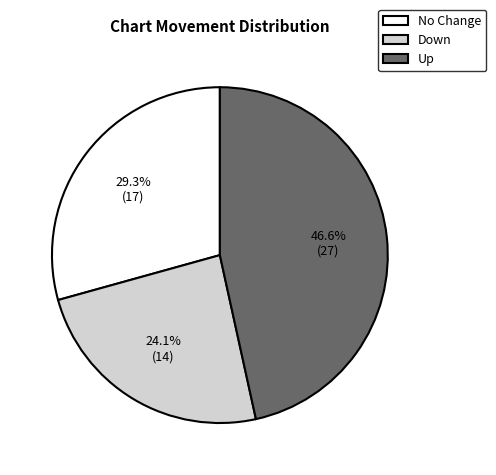

Which category has the smallest portion of the pie?

Down